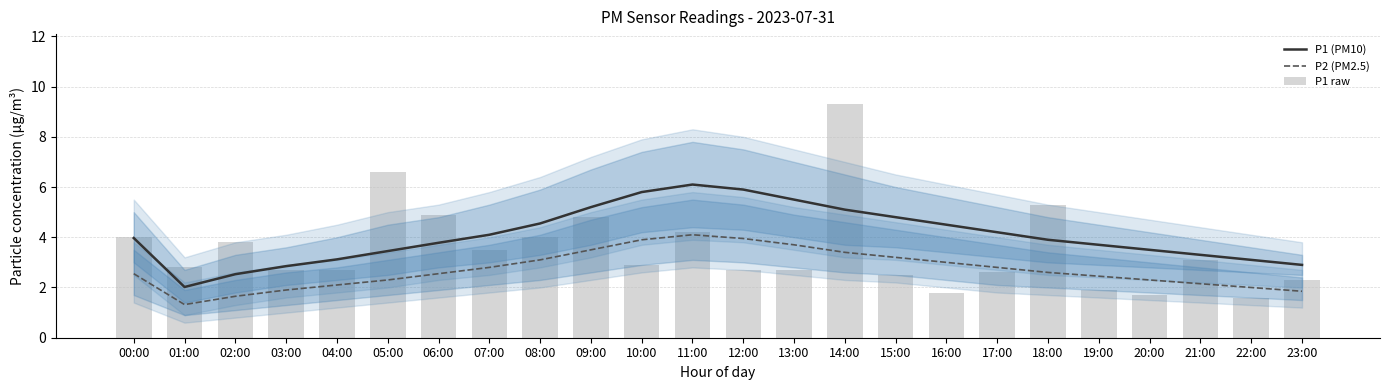

Reading right to left, what are all the values shown in this chart?

P1 (PM10): 2.9	3.1	3.3	3.5	3.7	3.9	4.2	4.5	4.8	5.1	5.5	5.9	6.1	5.8	5.2	4.5	4.1	3.8	3.5	3.1	2.9	2.5	2.0	4.0
P2 (PM2.5): 1.9	2.0	2.1	2.3	2.5	2.6	2.8	3.0	3.2	3.4	3.7	4.0	4.1	3.9	3.5	3.1	2.8	2.5	2.3	2.1	1.9	1.6	1.3	2.5
P1 raw: 2.3	1.6	3.1	1.7	1.9	5.3	2.6	1.8	2.5	9.3	2.7	2.7	4.2	2.9	4.8	4.0	3.5	4.9	6.6	2.7	2.7	3.8	2.8	4.0